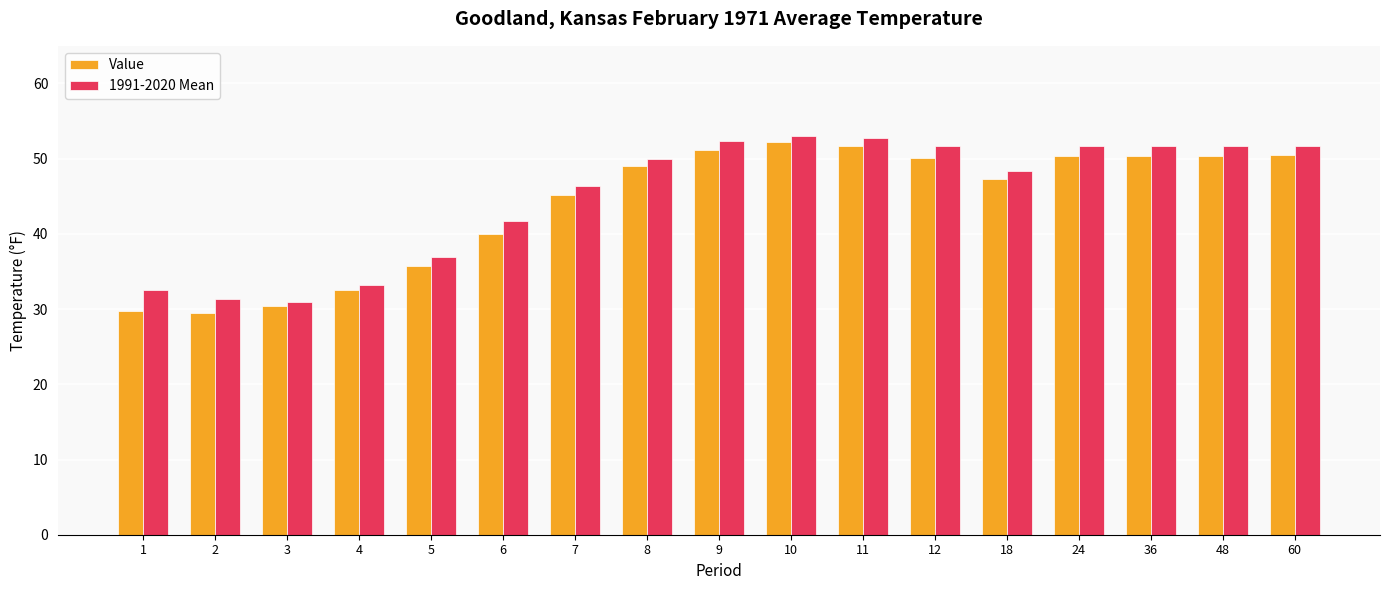

True or false: 1991-2020 Mean has a value of 14.8 at 8.

False